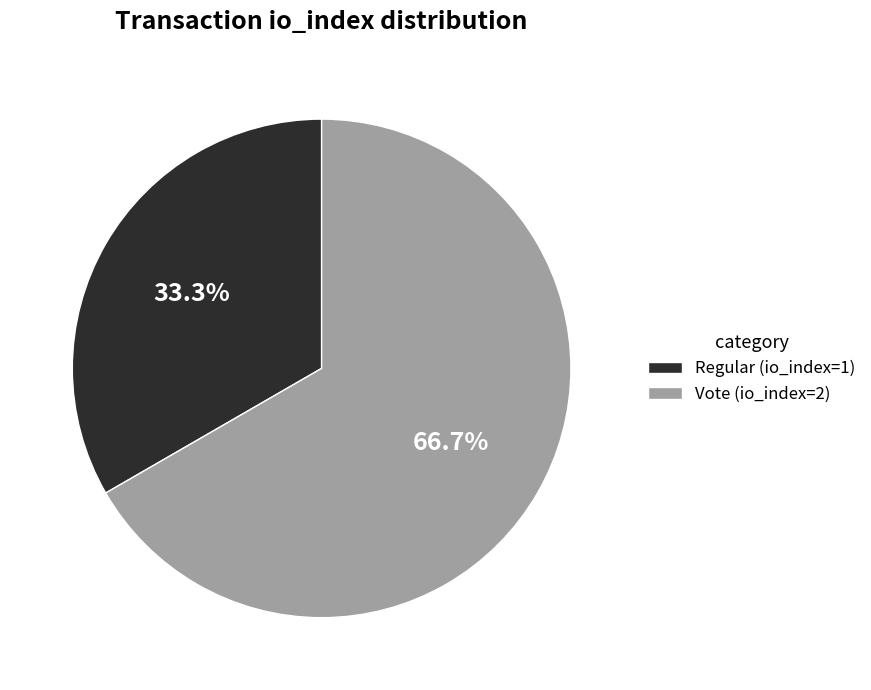

Which has a higher value, Vote (io_index=2) or Regular (io_index=1)?

Vote (io_index=2)